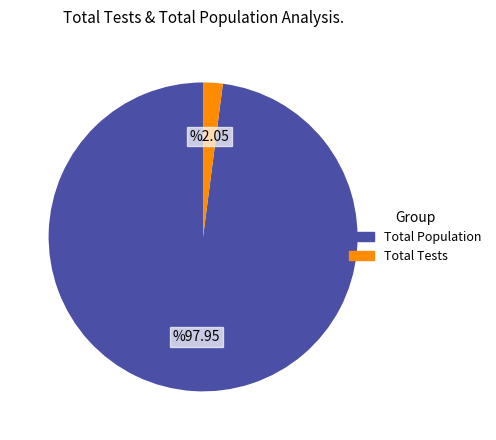

What is the smallest slice in the pie chart?

Total Tests